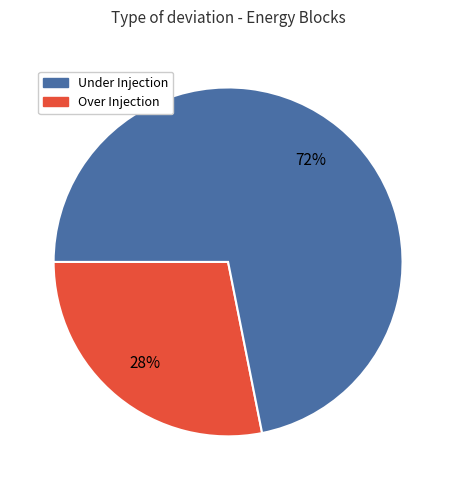

To the nearest percent, what is the average slice percentage?

50%